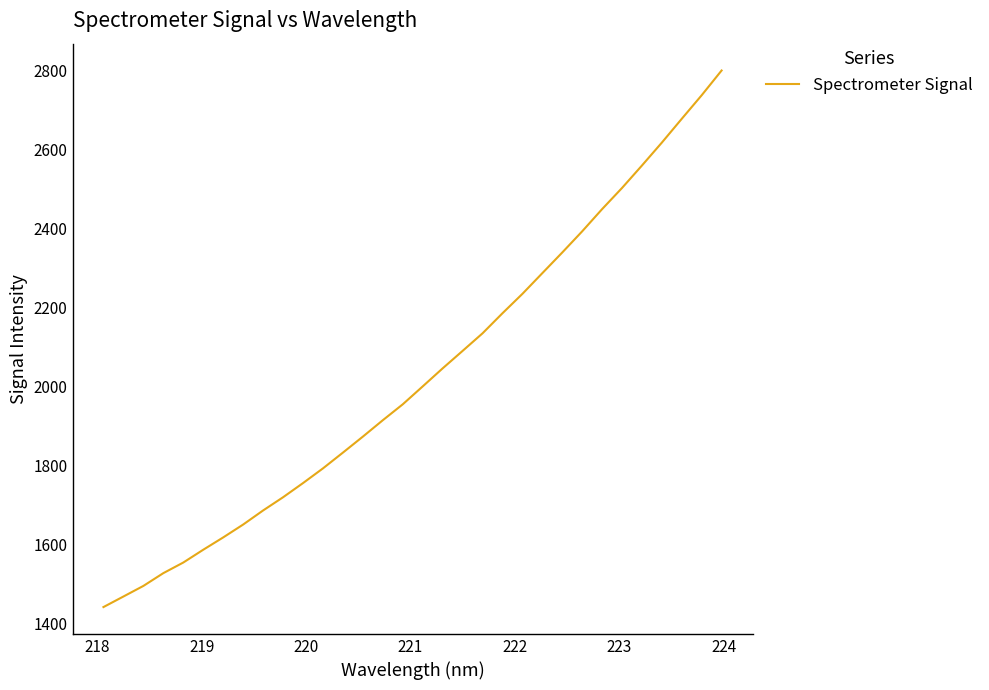

What is the maximum value shown in the chart?

2799.3